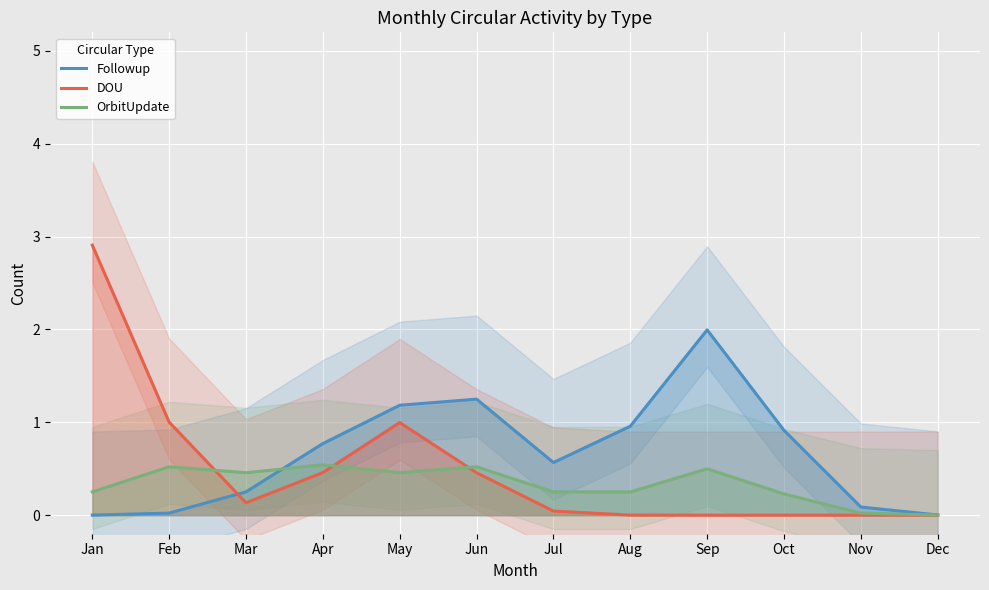

Between which two adjacent categories do DOU and OrbitUpdate first intersect?

Feb and Mar